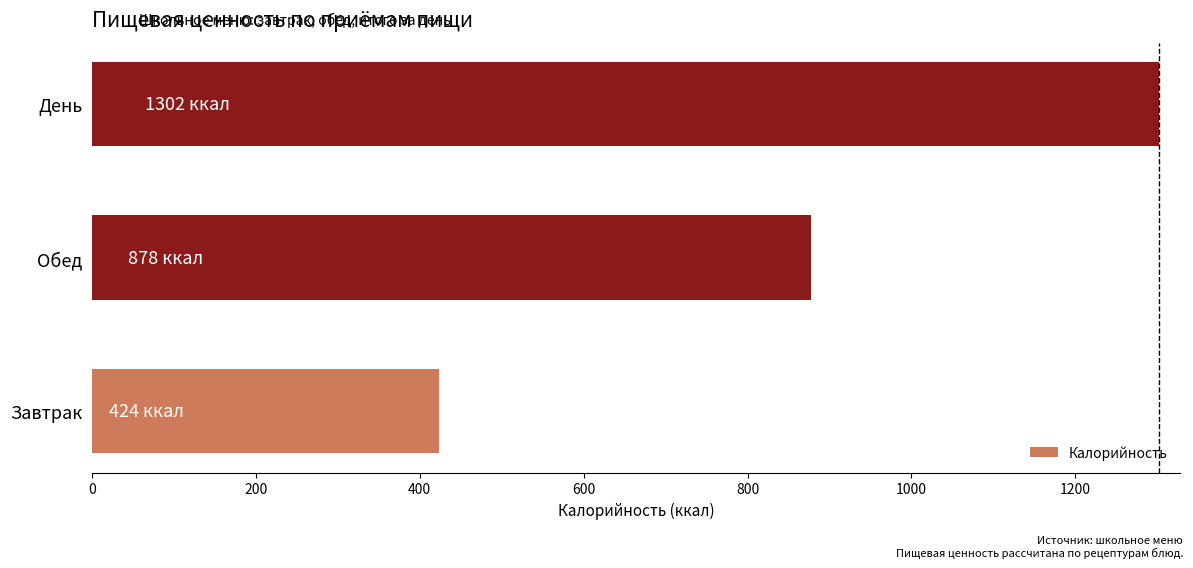

List the labels in order of value, largest first.

День, Обед, Завтрак